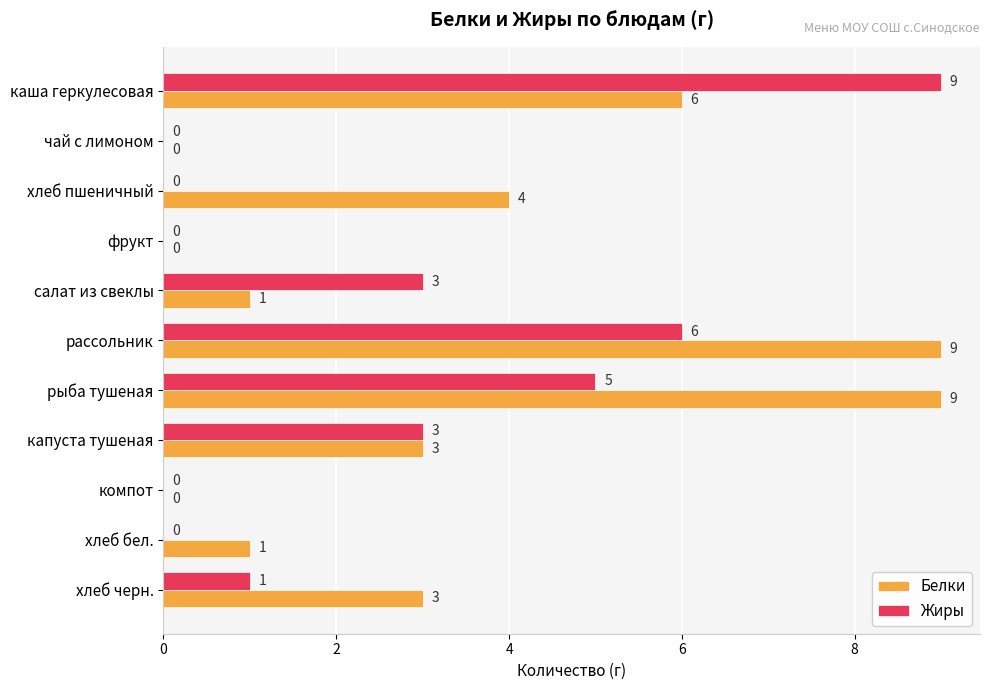

Which series has the largest total across all categories?

Белки